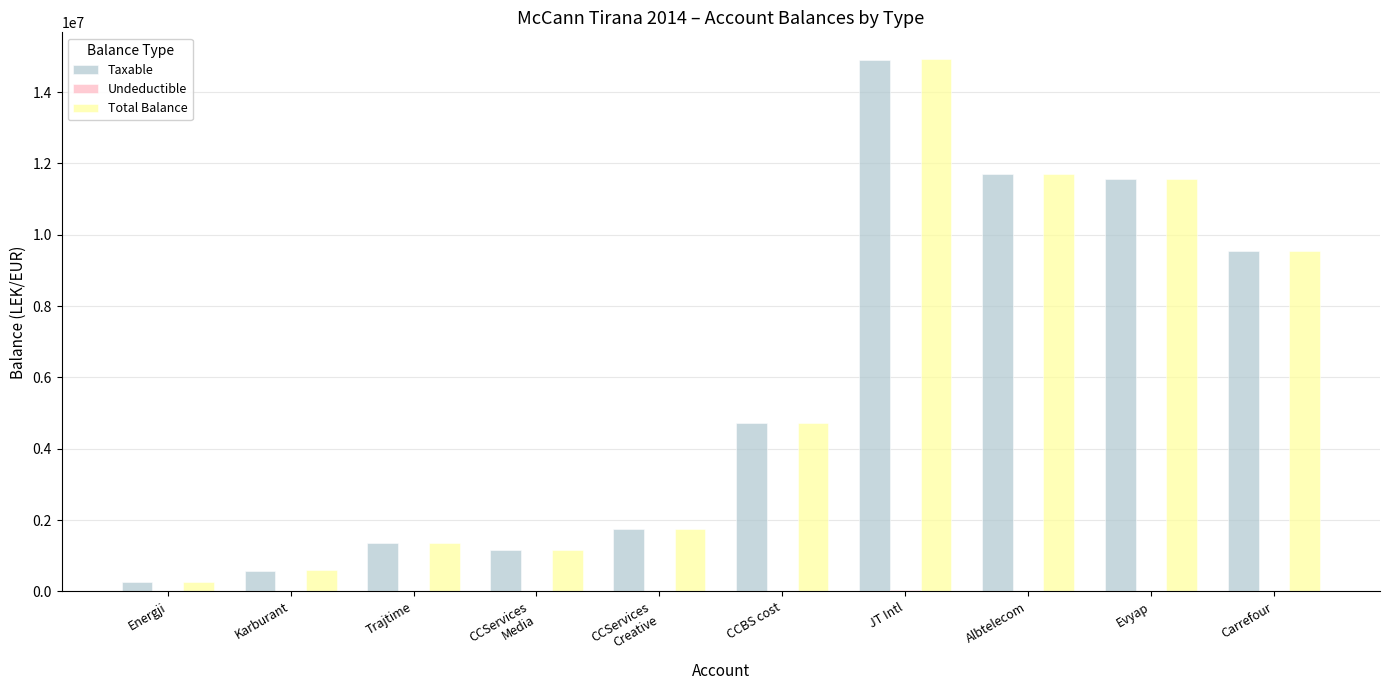

What is the greatest value displayed?

14931158.8